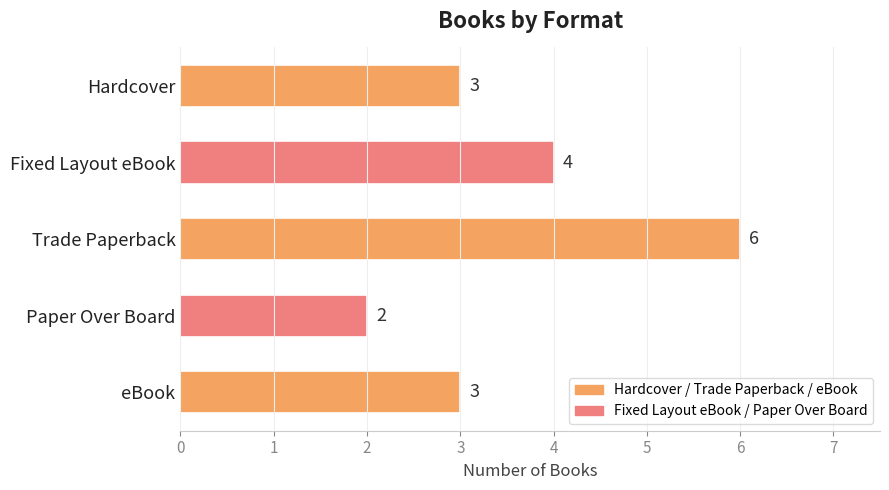

Reading top to bottom, what are all the values shown in this chart?

3	4	6	2	3